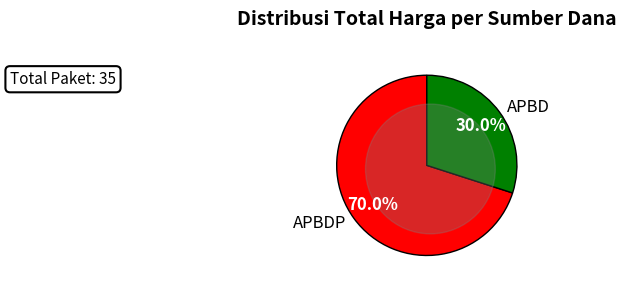

What is the largest slice in the pie chart?

APBDP